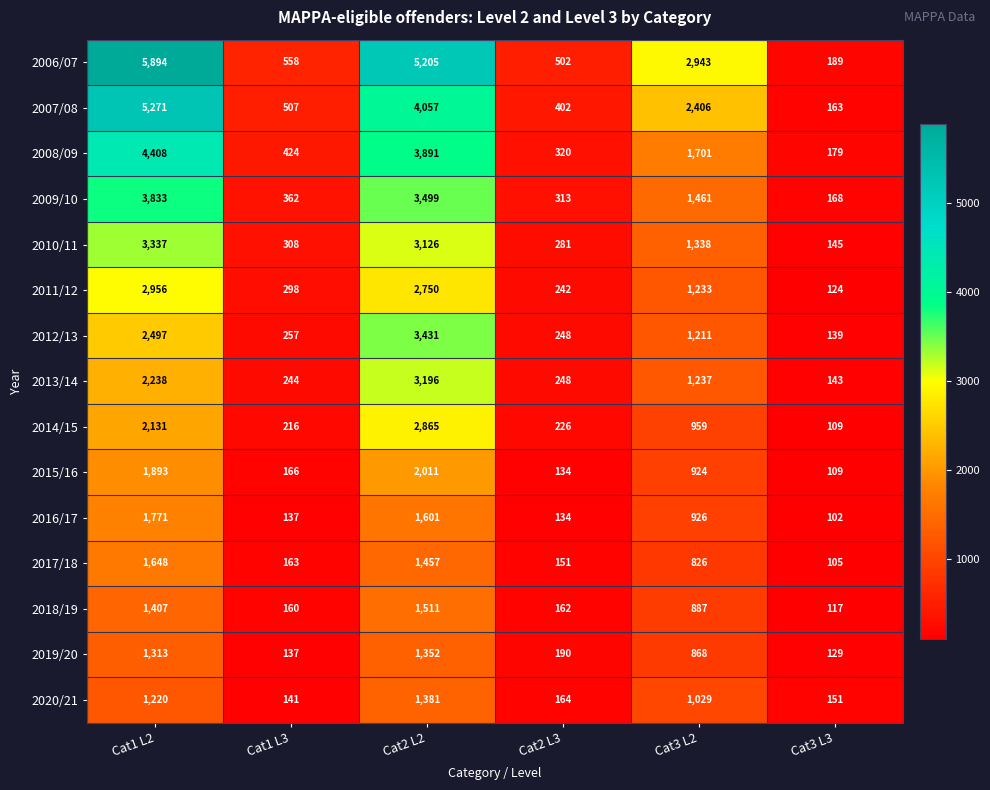

List the series in order of their peak value, lowest first.

2019/20, 2020/21, 2018/19, 2017/18, 2016/17, 2015/16, 2014/15, 2011/12, 2013/14, 2010/11, 2012/13, 2009/10, 2008/09, 2007/08, 2006/07